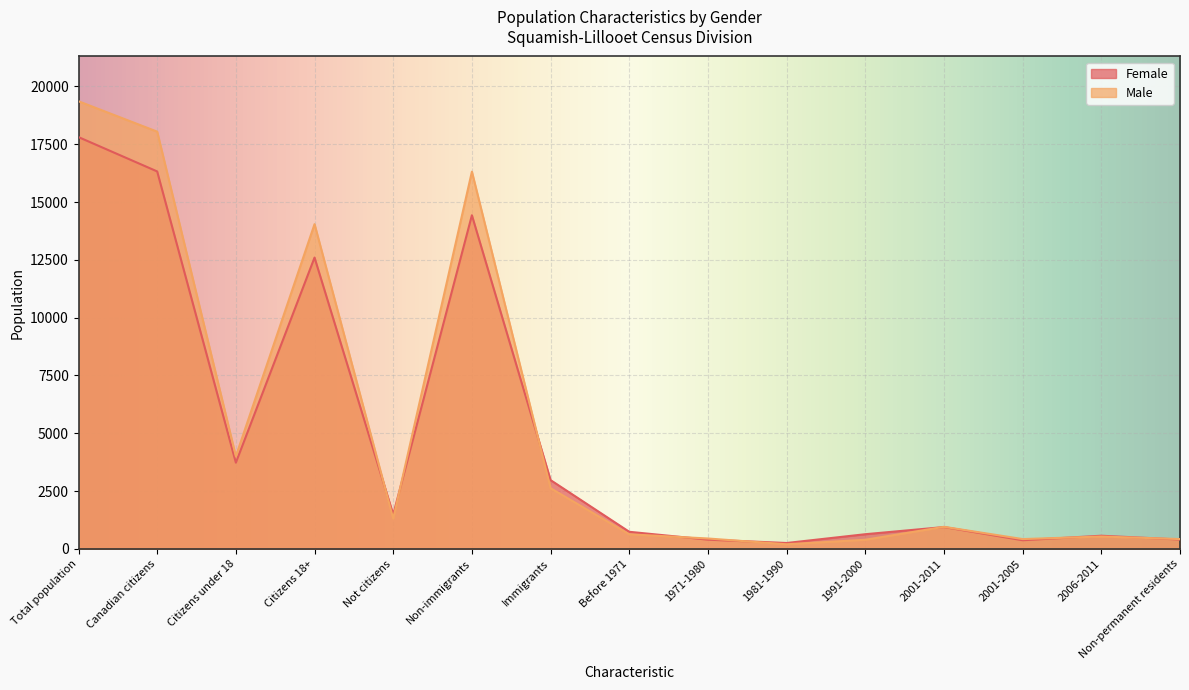

Which has a higher value, 1981-1990 or 1991-2000?

1991-2000